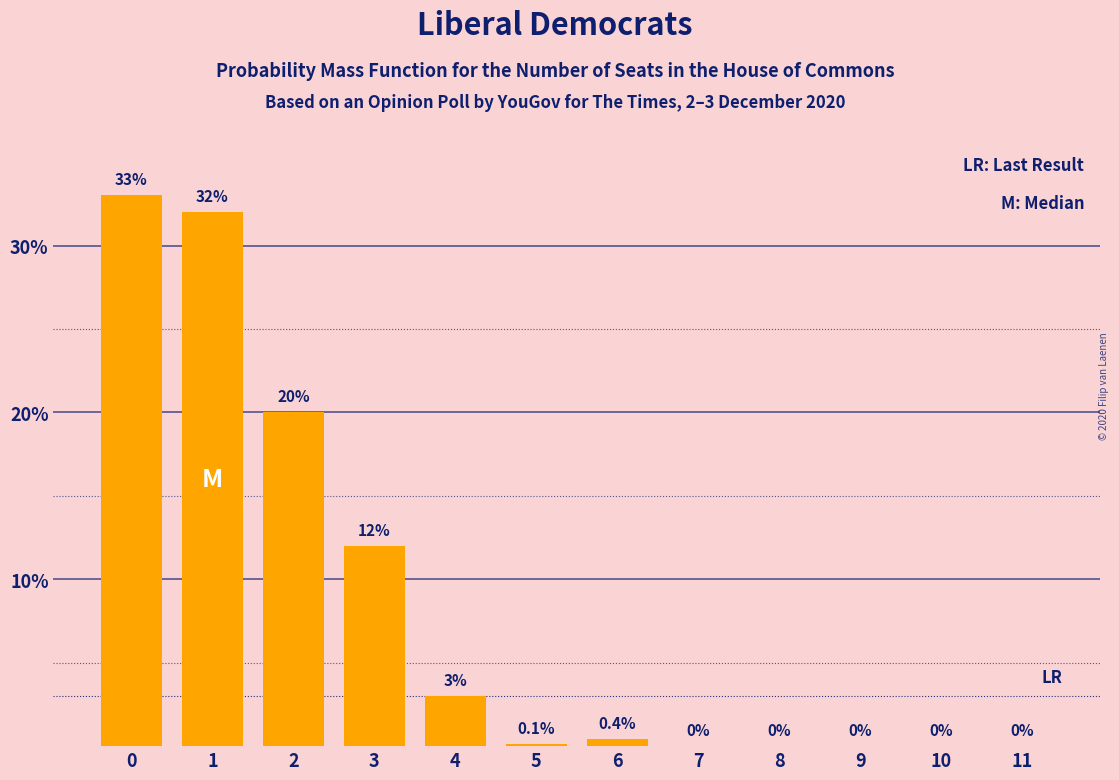

Reading left to right, transcribe all the data shown in this chart.

0=33.0	1=32.0	2=20.0	3=12.0	4=3.0	5=0.1	6=0.4	7=0.0	8=0.0	9=0.0	10=0.0	11=0.0